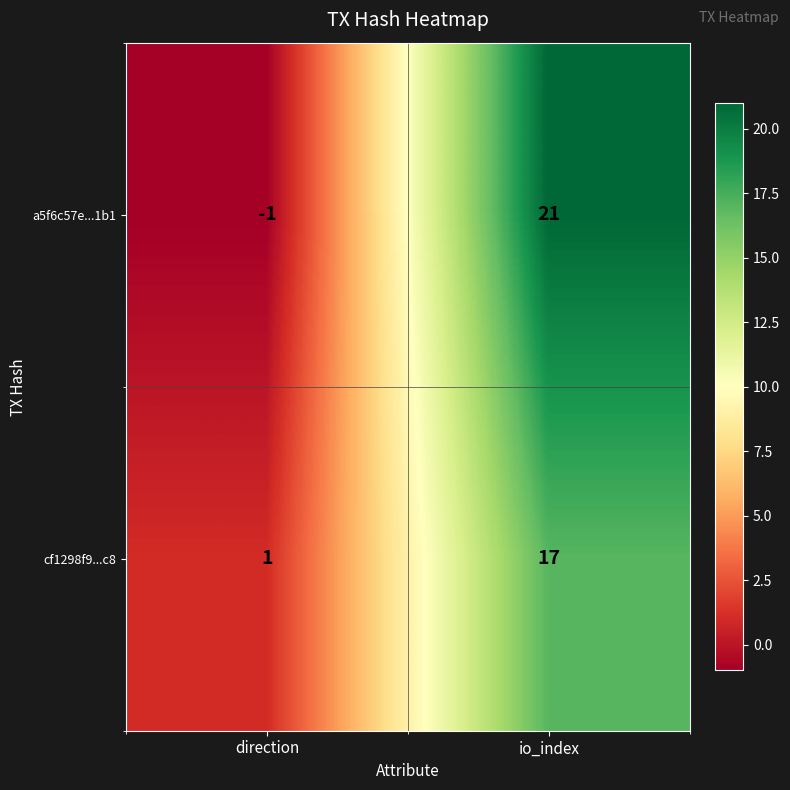

Reading right to left, extract all data points from this chart.

a5f6c57e...1b1: 21	-1
cf1298f9...c8: 17	1